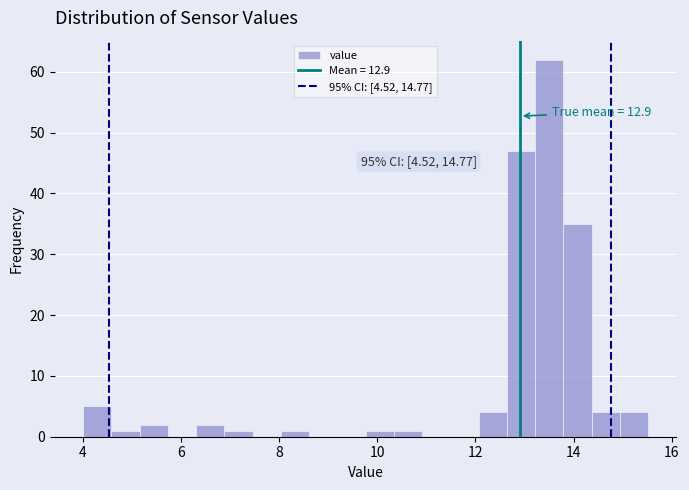

Read against the x-axis, roughly where is the centre of the tallest bar?

13.6